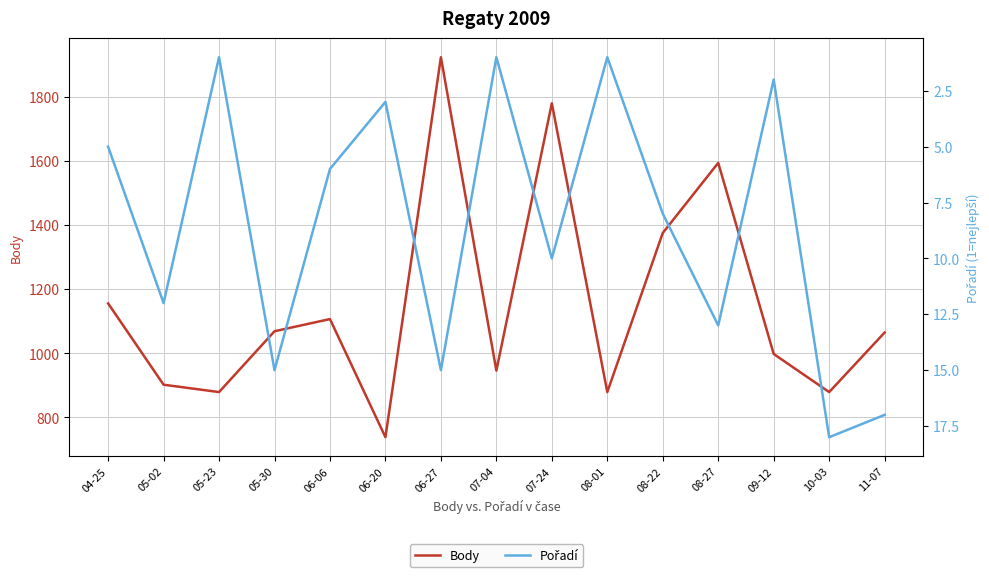

True or false: Pořadí and Body intersect in this chart.

False